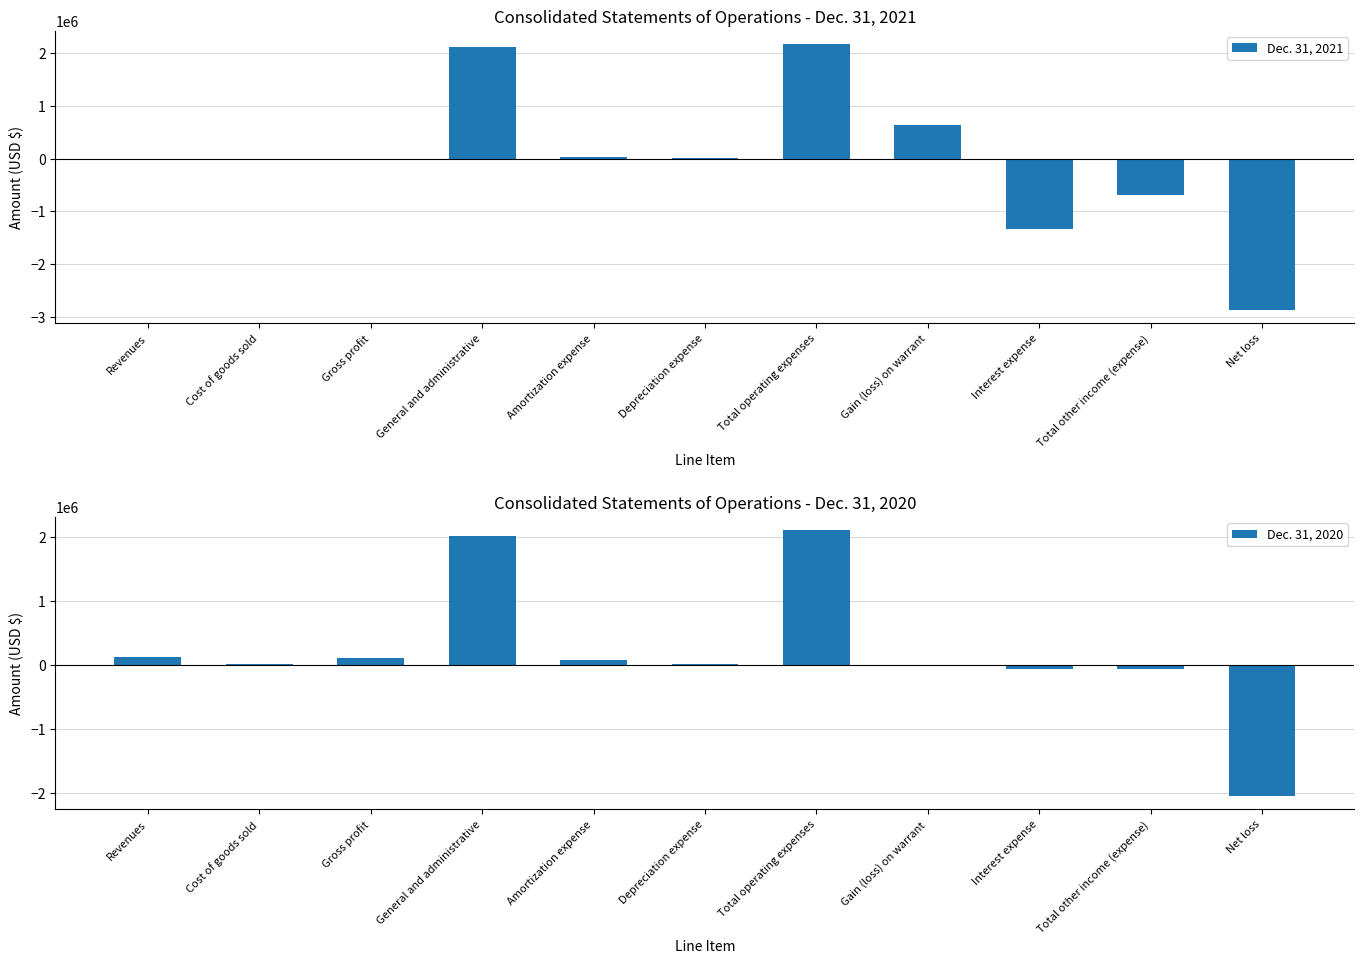

What is the average value of the Dec. 31, 2020 series?

209542